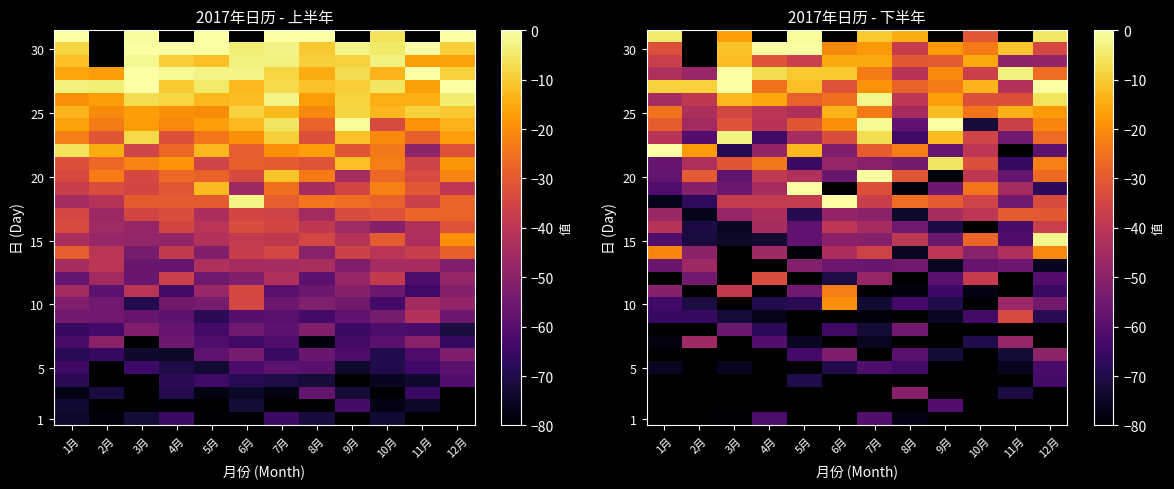

At which category is the sum across all series the highest?

7月